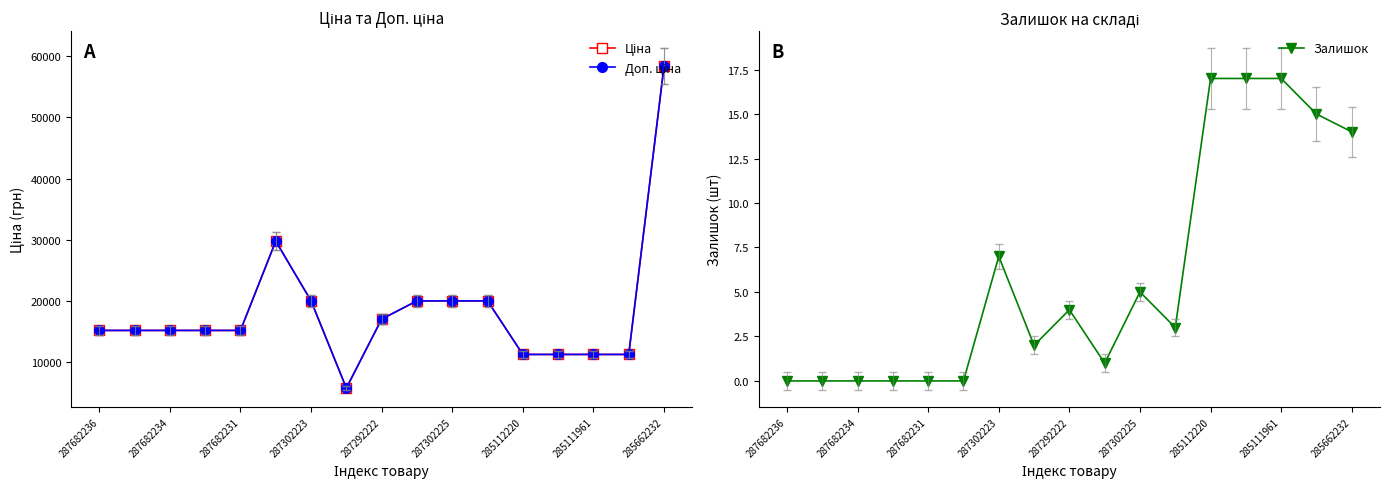

What is the highest value of the Залишок series?

17